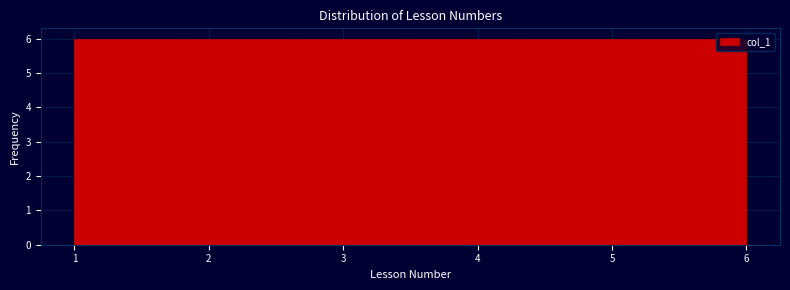

What is the height of the bar covering 1.8 to 2.7 on the x-axis? Neither the bar edges nor the heights are printed on the chart, so give them approximately, as read against the axes.

6